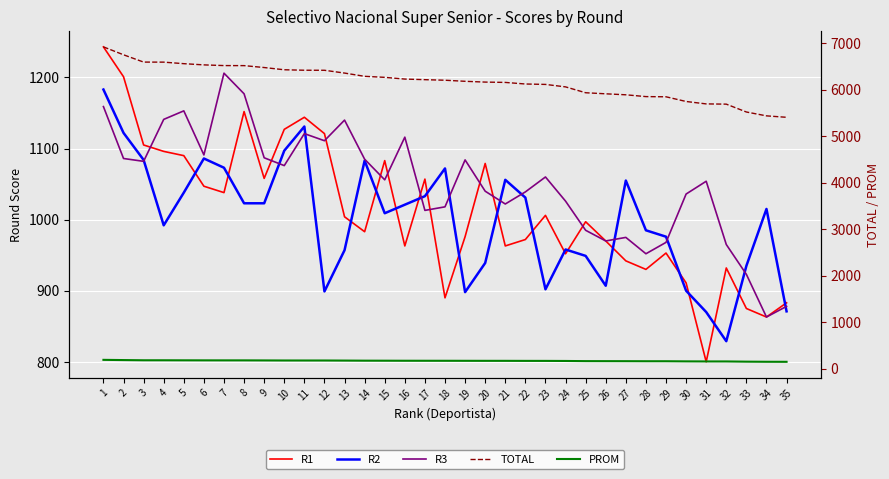

Which series changed the most between 23 and 26?

TOTAL